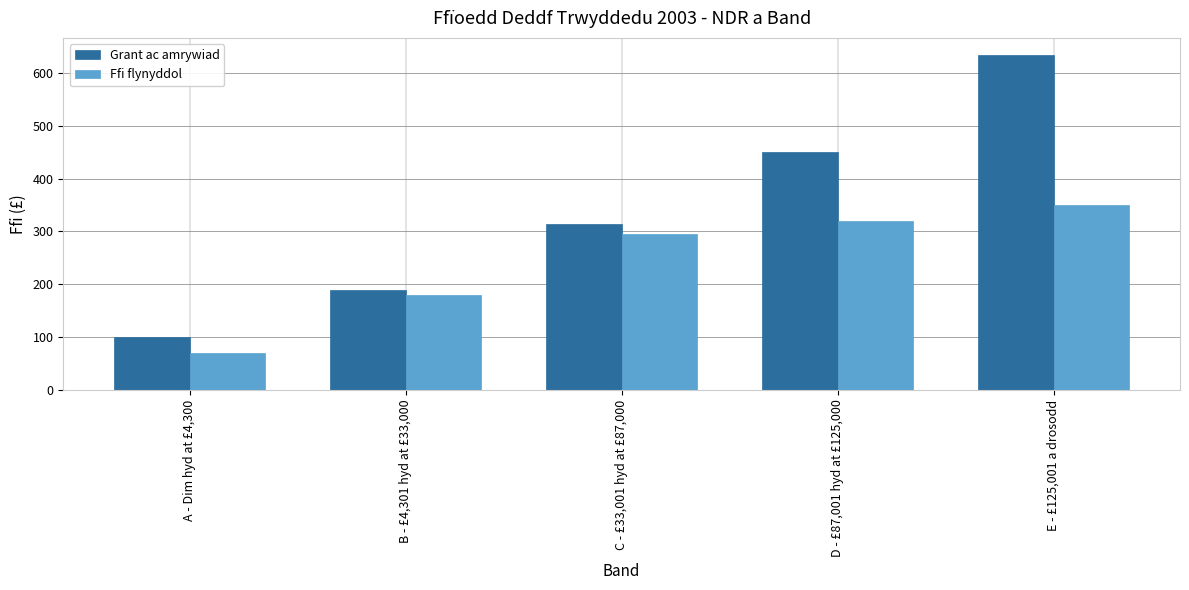

Where is Grant ac amrywiad nearest to the value 367?

C - £33,001 hyd at £87,000